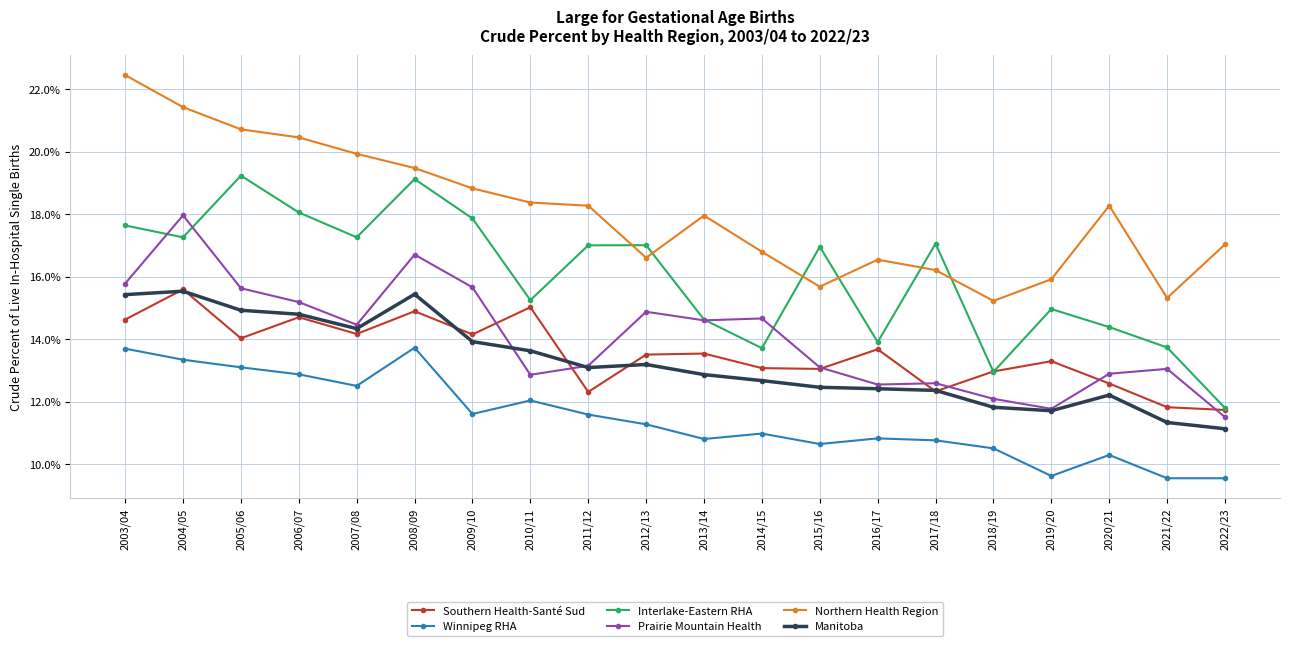

Where is the first local minimum for Prairie Mountain Health?

2007/08